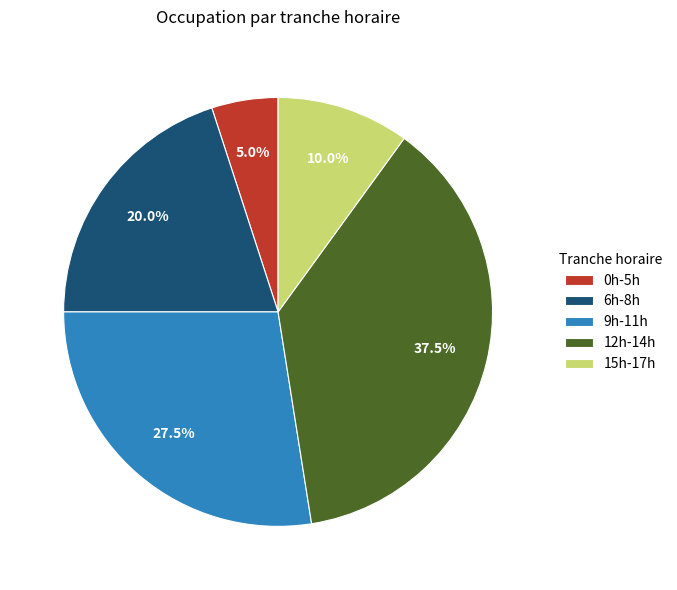

Rank the categories by value from highest to lowest.

12h-14h, 9h-11h, 6h-8h, 15h-17h, 0h-5h